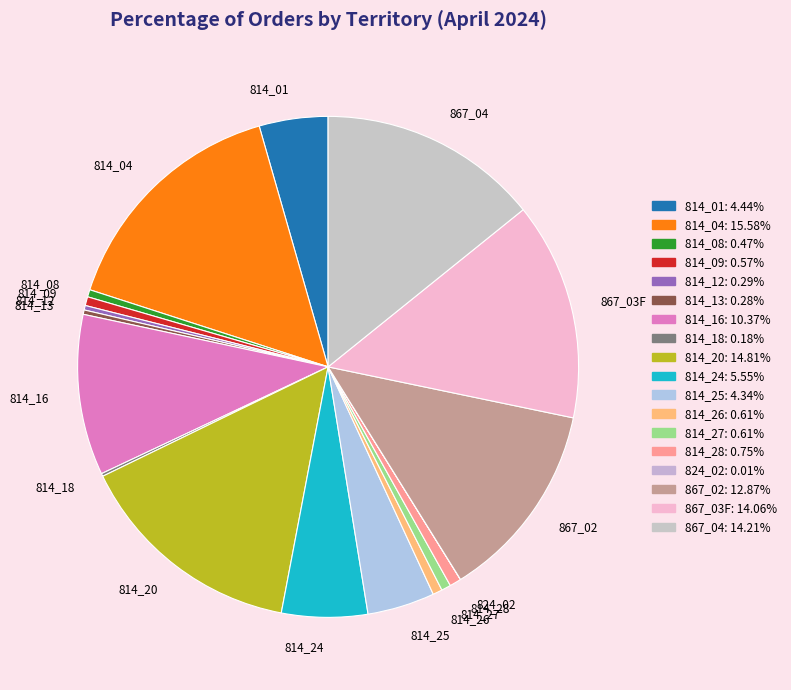

Which slice is the largest?

814_04